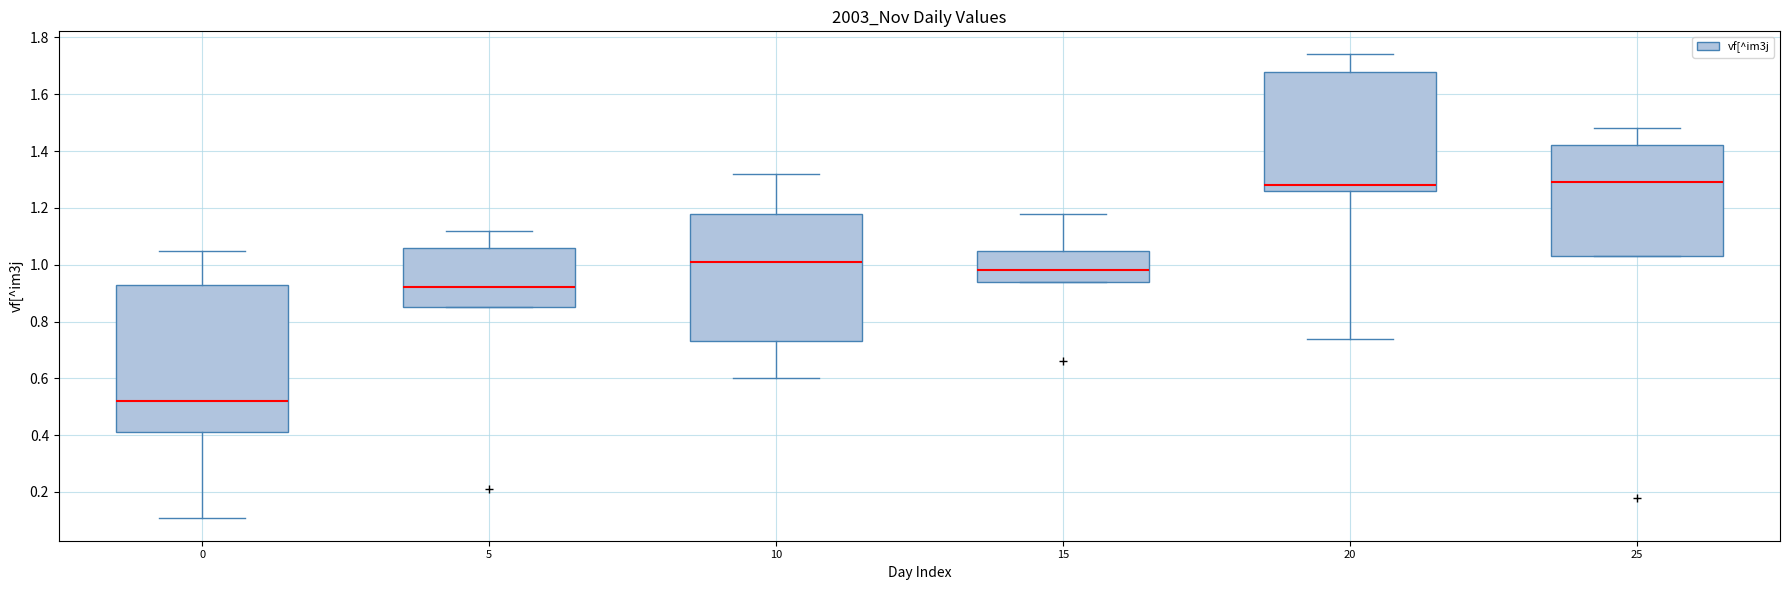

Comparing the boxes themselves (not the whiskers), which one is the tallest?

0